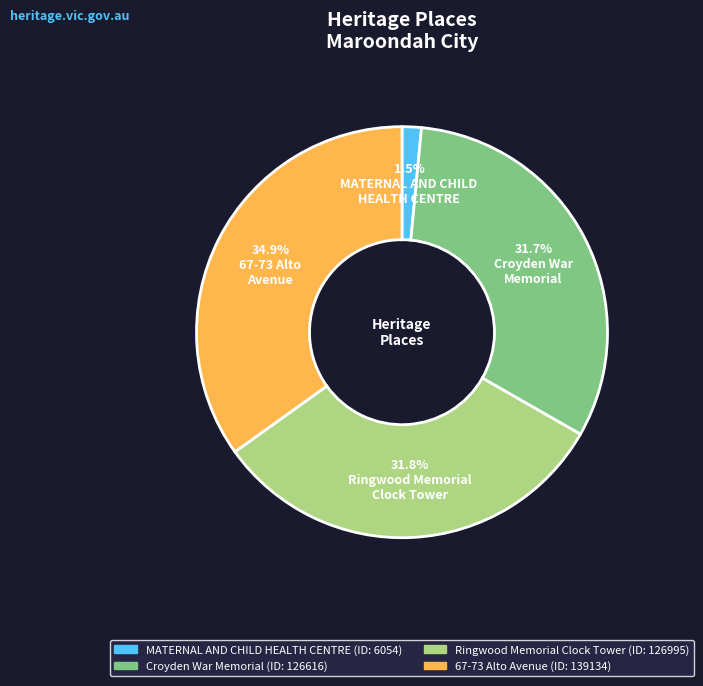

What portion of the pie excludes 67-73 Alto Avenue?

65.1%